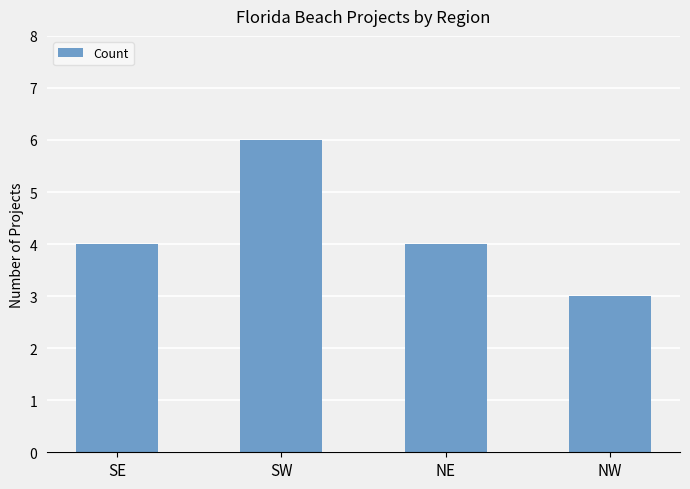

What is the change in value from SW to NW?

-3